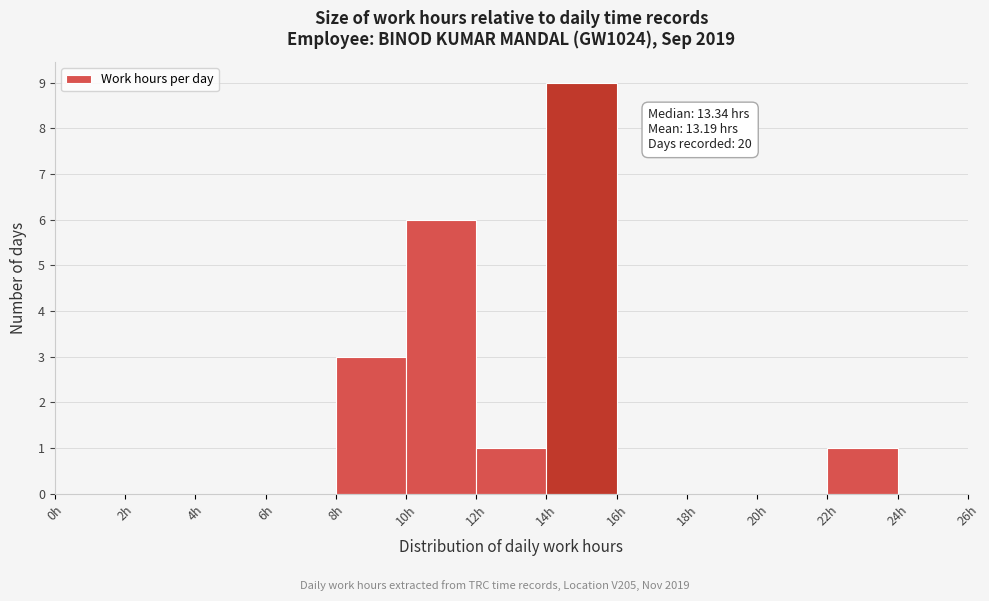

Over which range of the x-axis is the bar tallest?

14 to 16